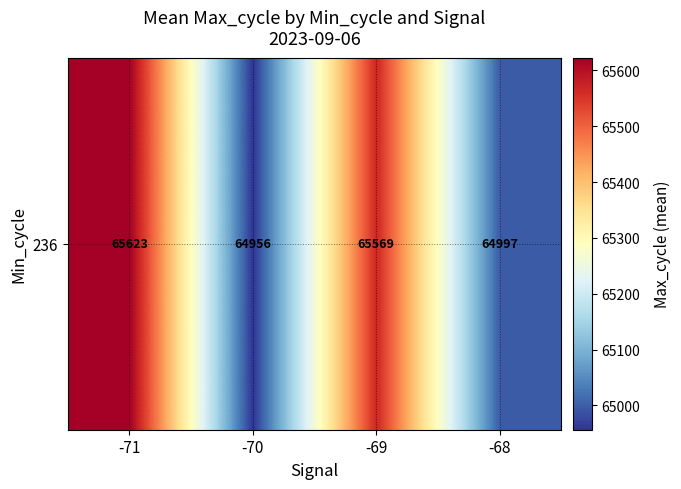

What is the difference between the values at -68 and -70?

40.7